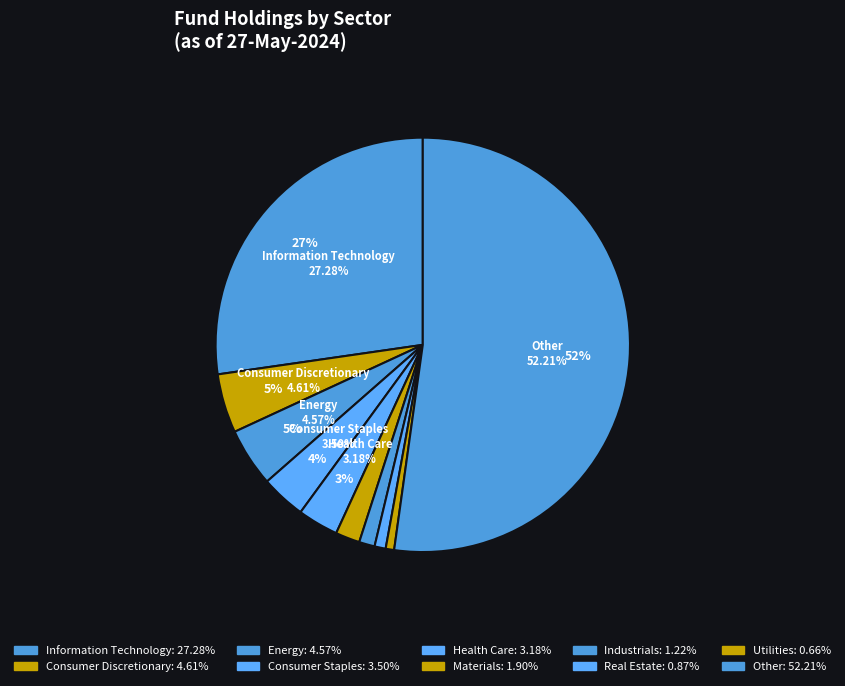

What percentage is the Other slice, to the nearest percent?

52%